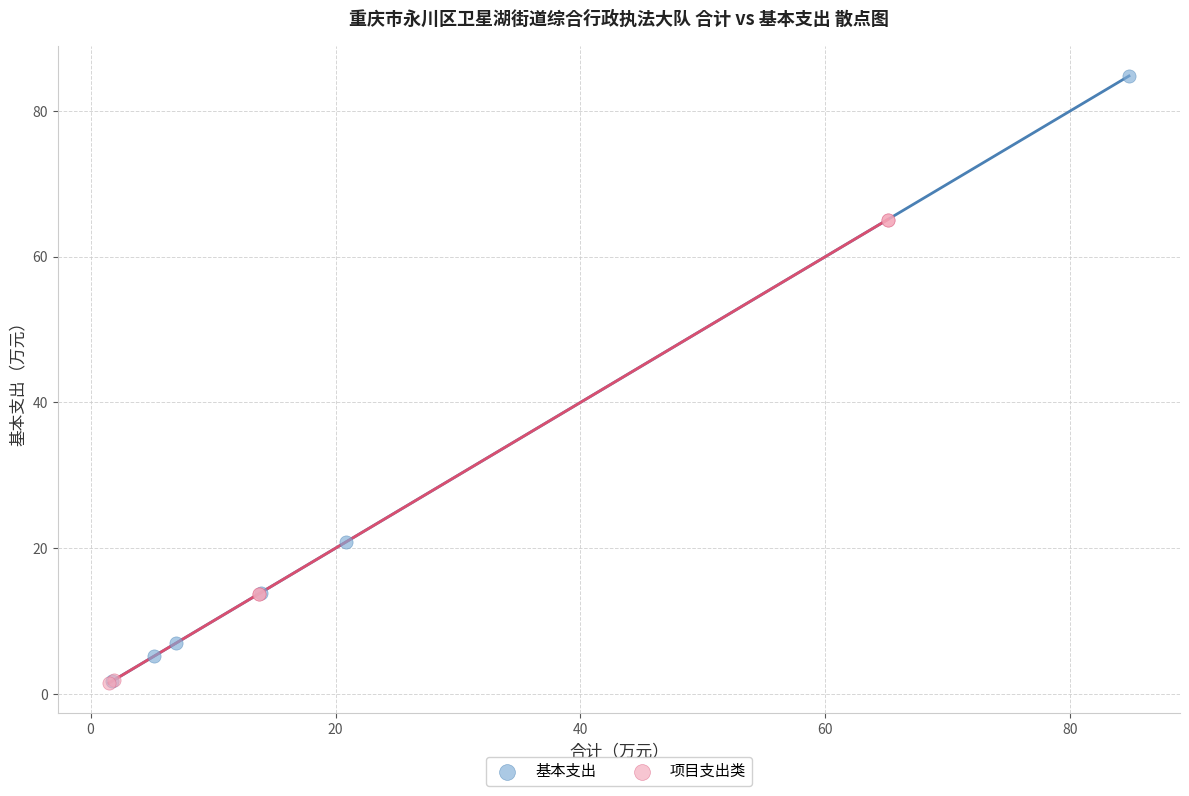

Which series has the largest Y range (max minus min)?

基本支出